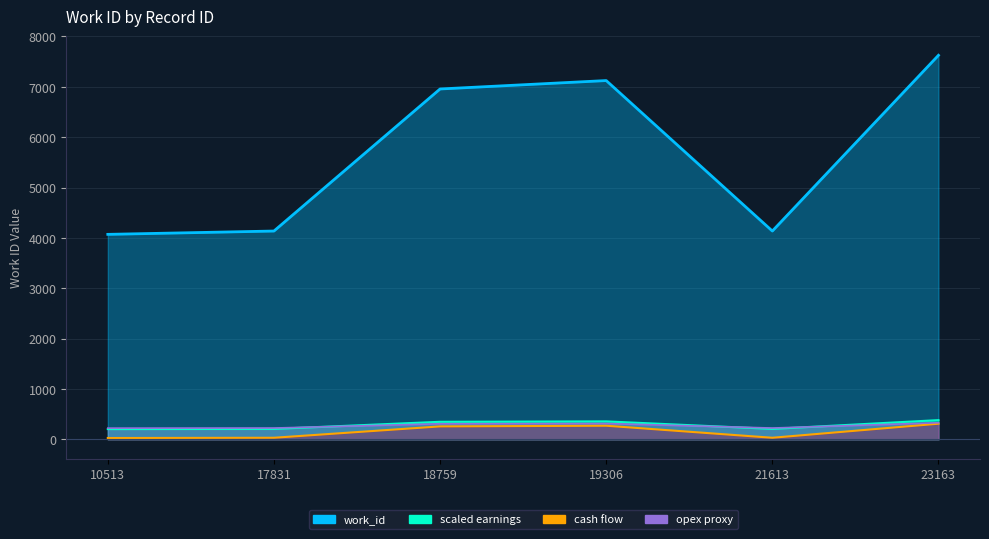

What is the sum of all values?

34049